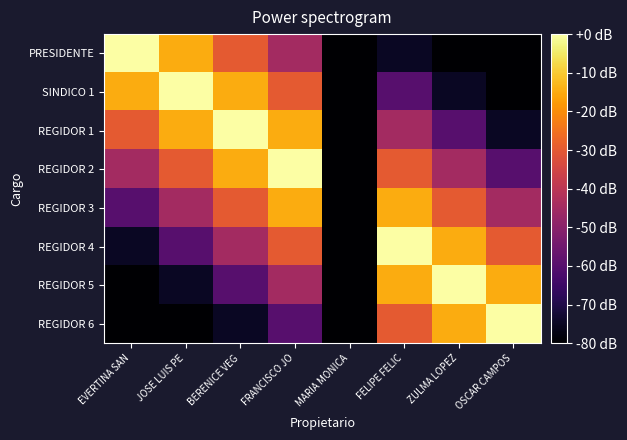

What is the difference between the highest and lowest values at FRANCISCO JO?

60